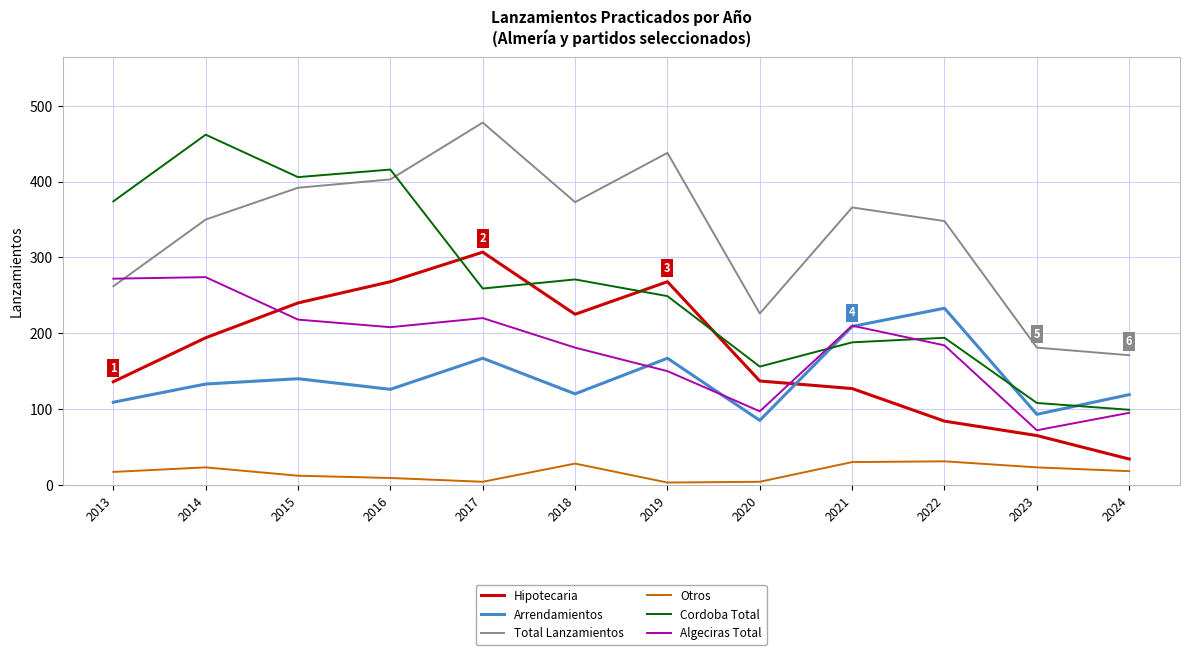

Where is the first local maximum for Cordoba Total?

2014